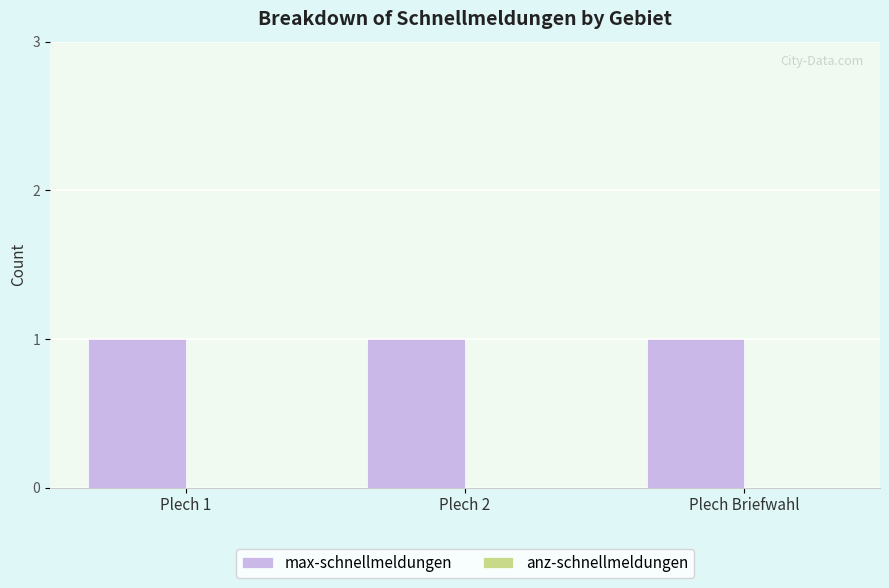

What is the sum of all max-schnellmeldungen values?

3